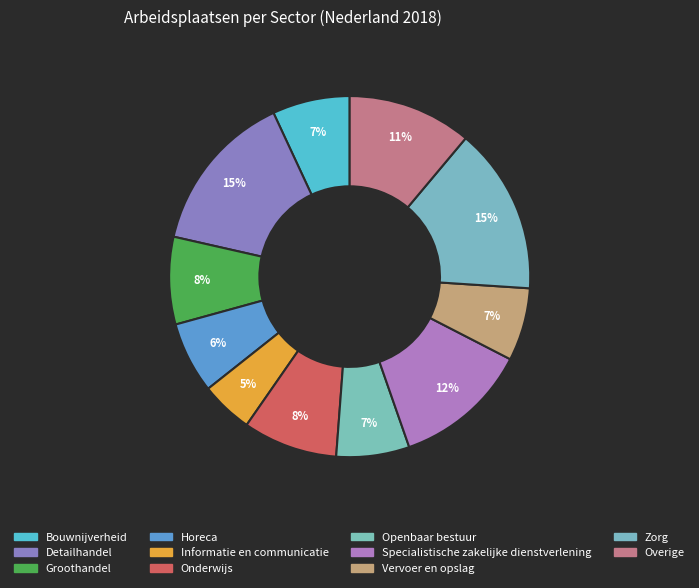

Which has a higher value, Zorg or Specialistische zakelijke dienstverlening?

Zorg